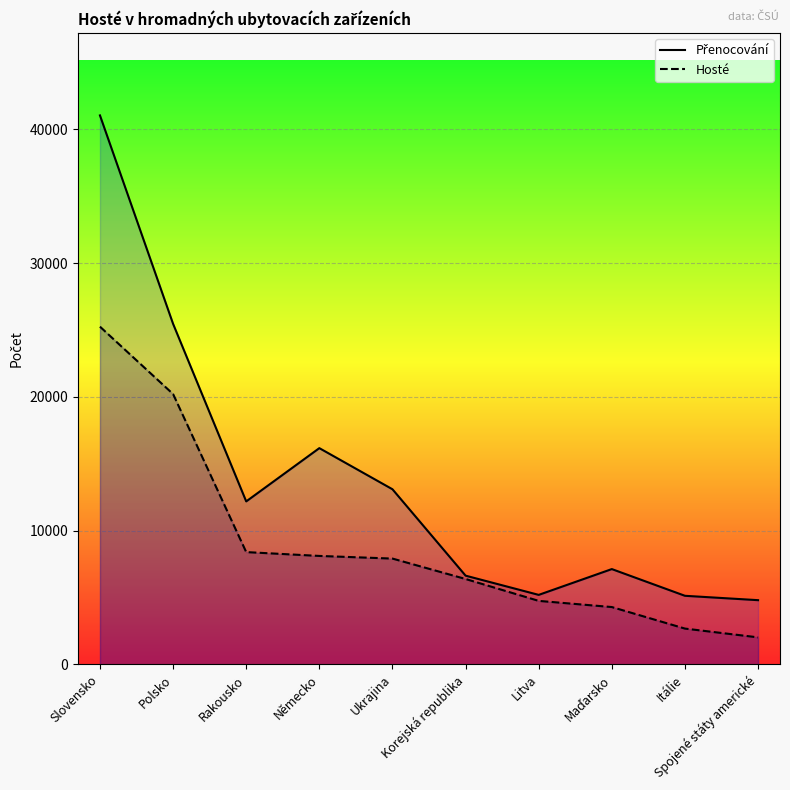

What is the difference between the Přenocování values at Spojené státy americké and Itálie?

327